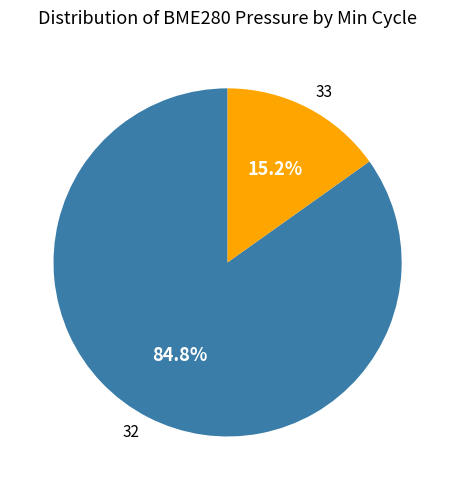

The 32 slice represents 1% of the pie. True or false?

False